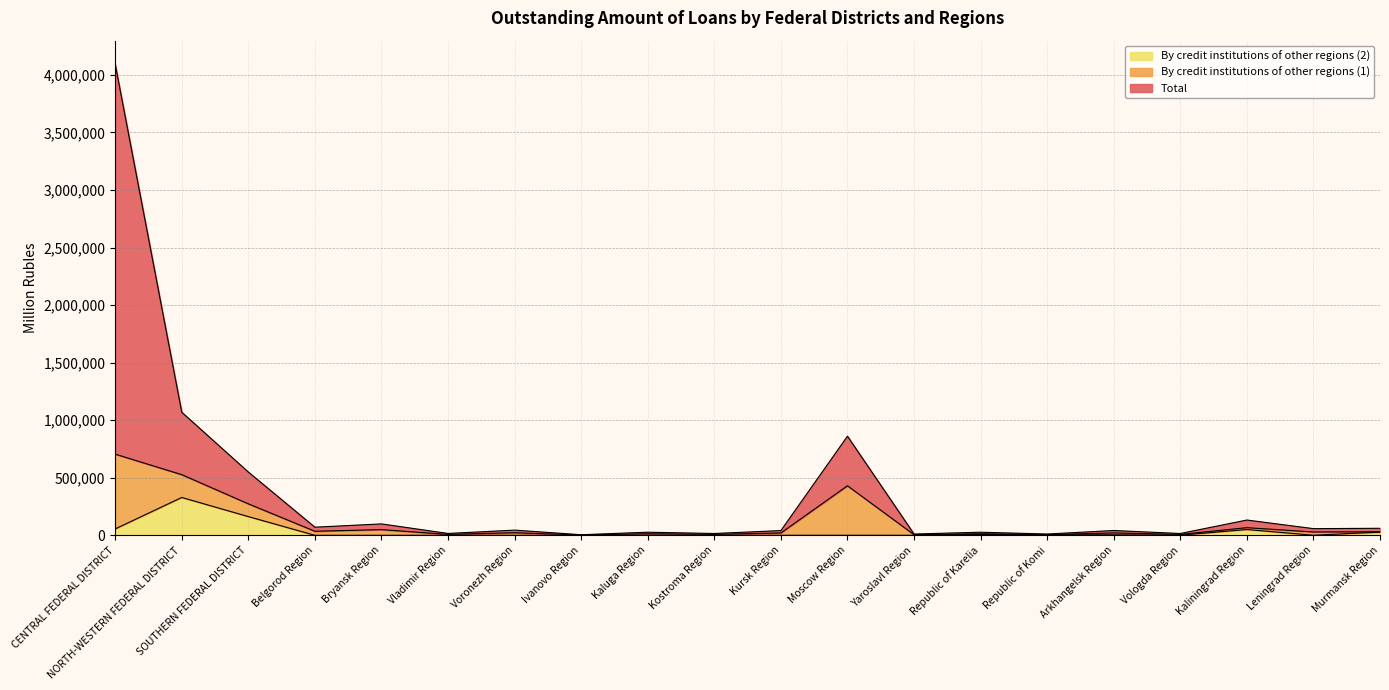

Which series has the largest range (max minus min)?

Total